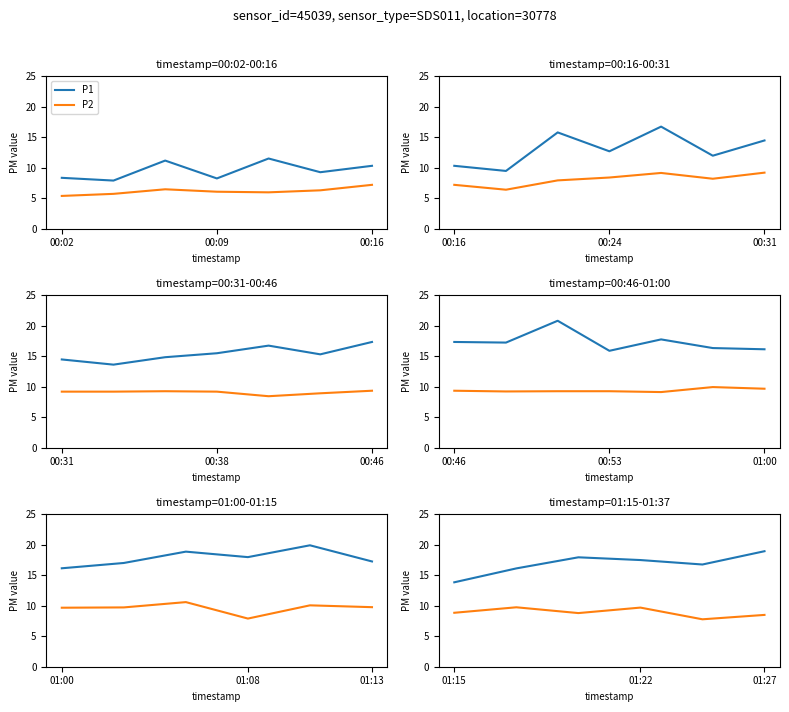

In P1, how many points are lower than both neighbors (excluding endpoints)?

1